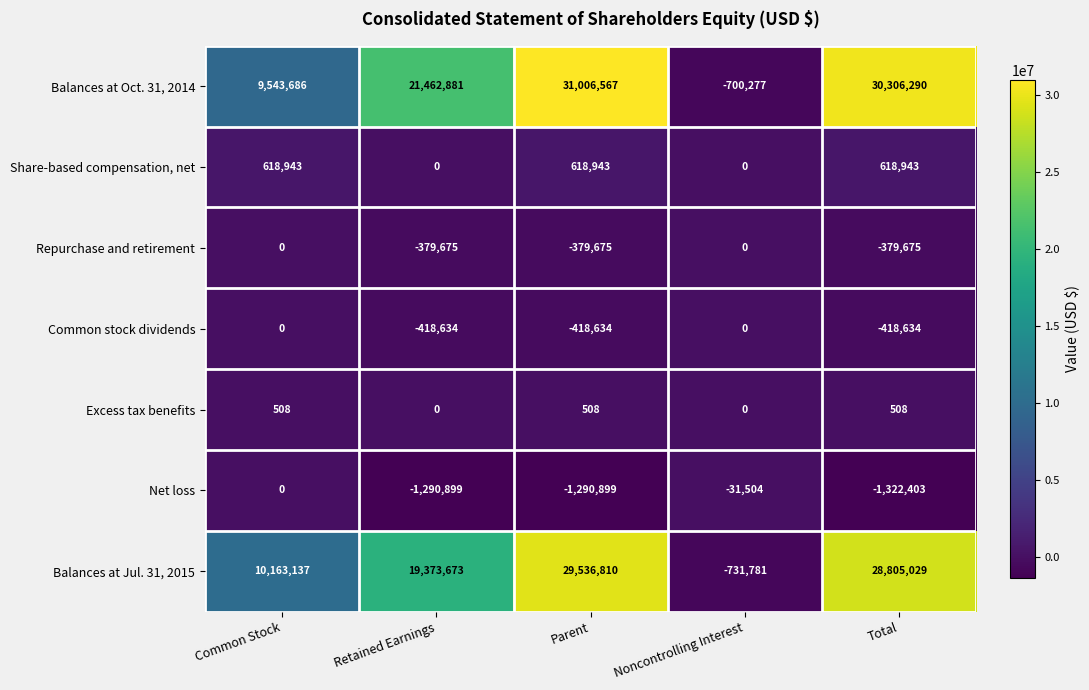

At which category is the sum across all series the highest?

Parent